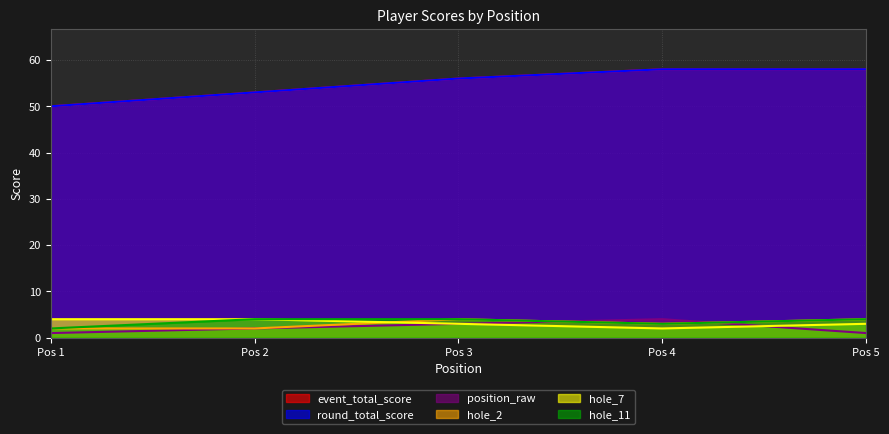

How many lines are shown in the chart?

6